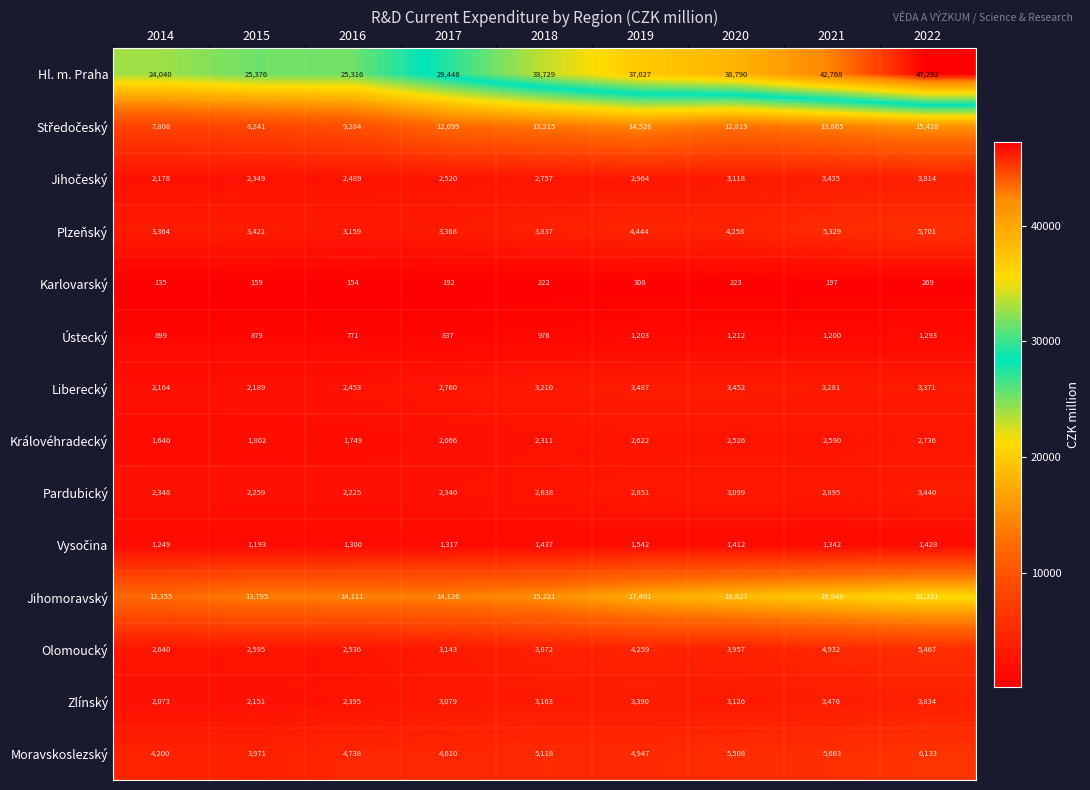

List the labels in order of Olomoucký value, smallest first.

2016, 2015, 2014, 2017, 2018, 2020, 2019, 2021, 2022